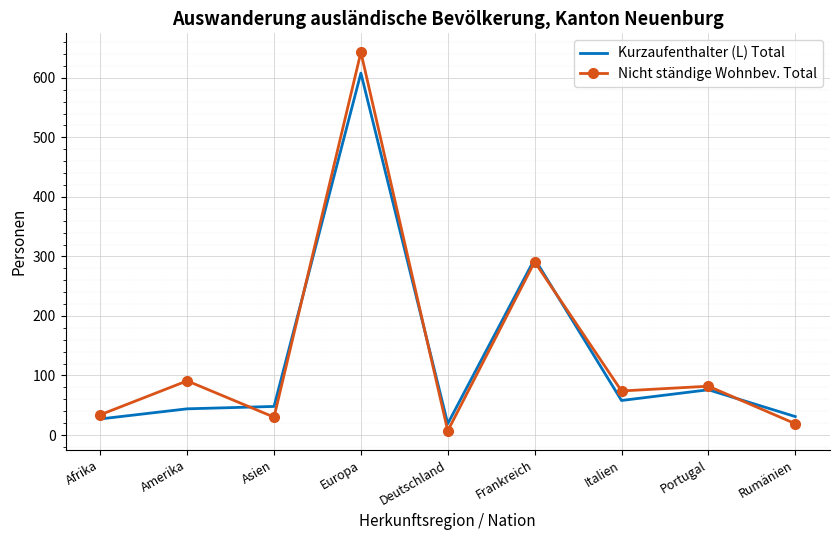

How many times do Kurzaufenthalter (L) Total and Nicht ständige Wohnbev. Total cross each other?

5